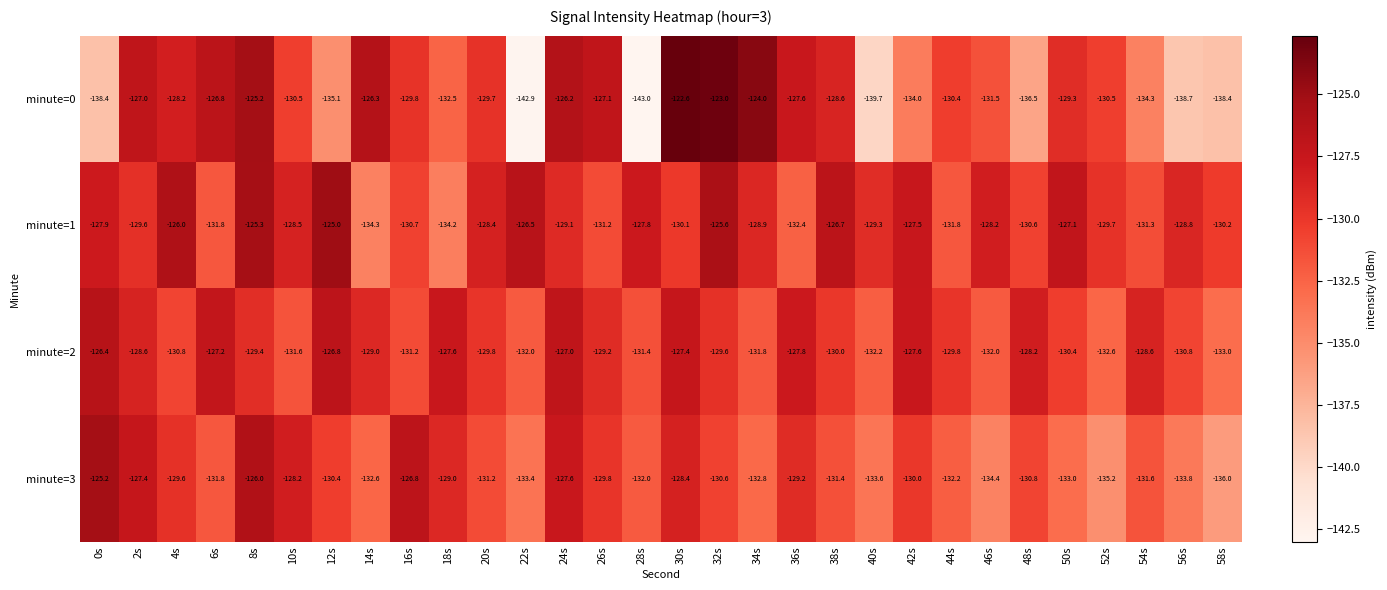

At which category is the sum across all series the highest?

8s